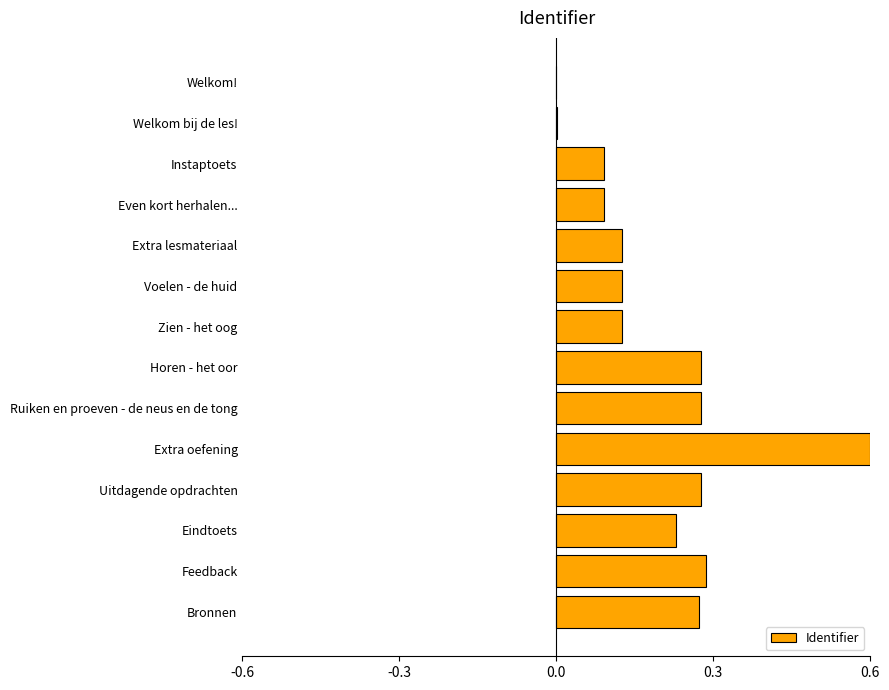

What is the sum of all values?

2.8